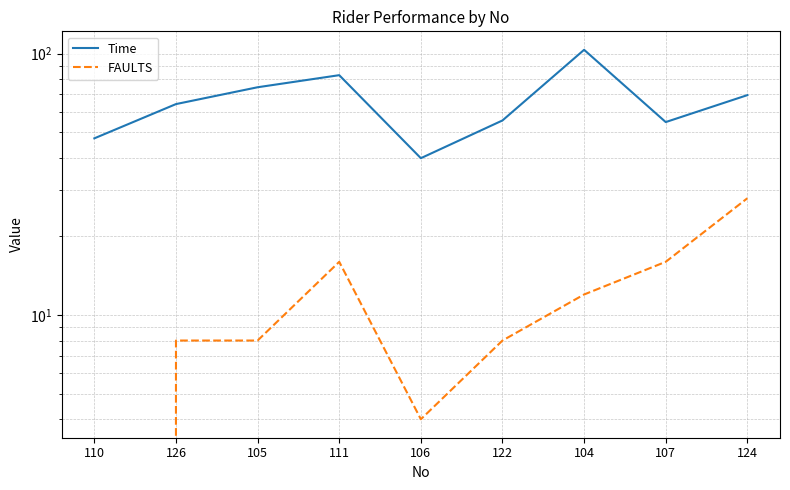

Which series has the widest spread of values?

Time